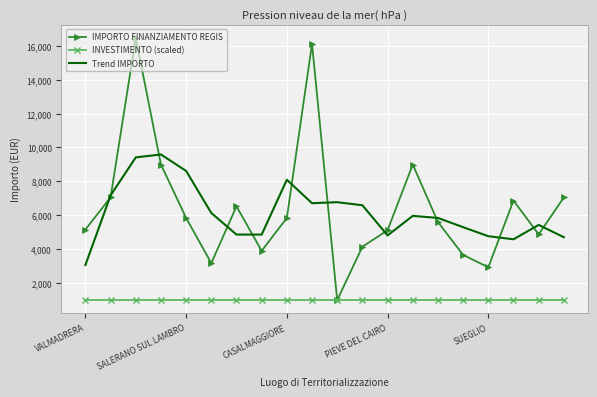

List the series in order of their peak value, highest first.

IMPORTO FINANZIAMENTO REGIS, Trend IMPORTO, INVESTIMENTO (scaled)